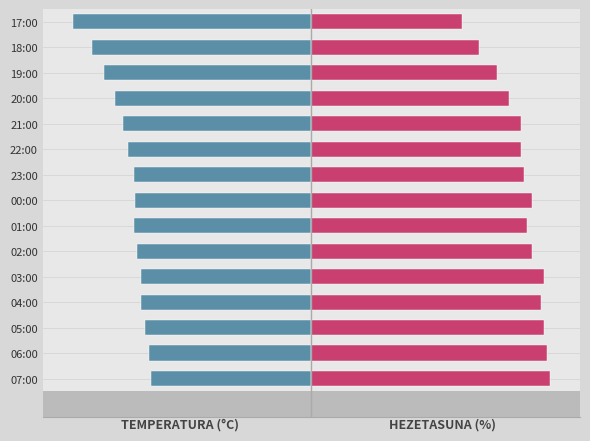

What is the difference between the maximum and minimum values in the Hezetasuna (%) series?

14.8